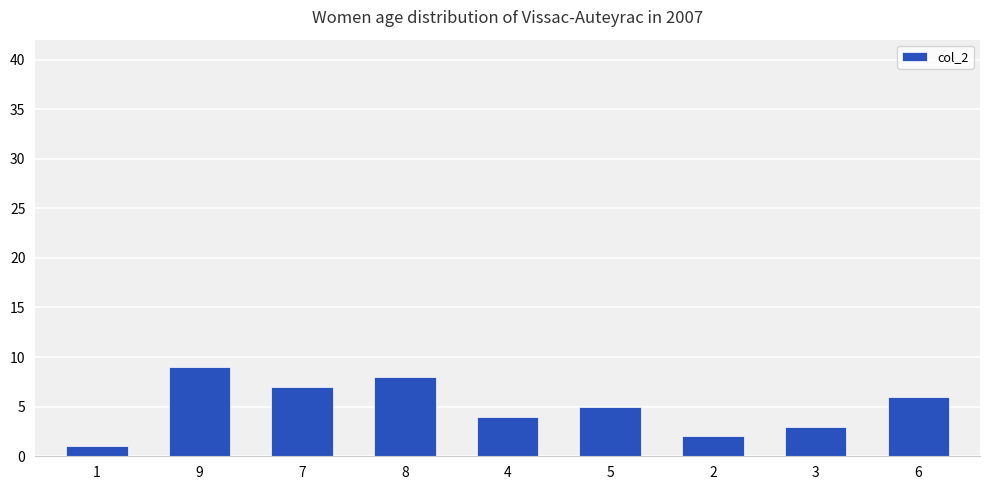

The chart shows a value of 8 at 8. True or false?

True